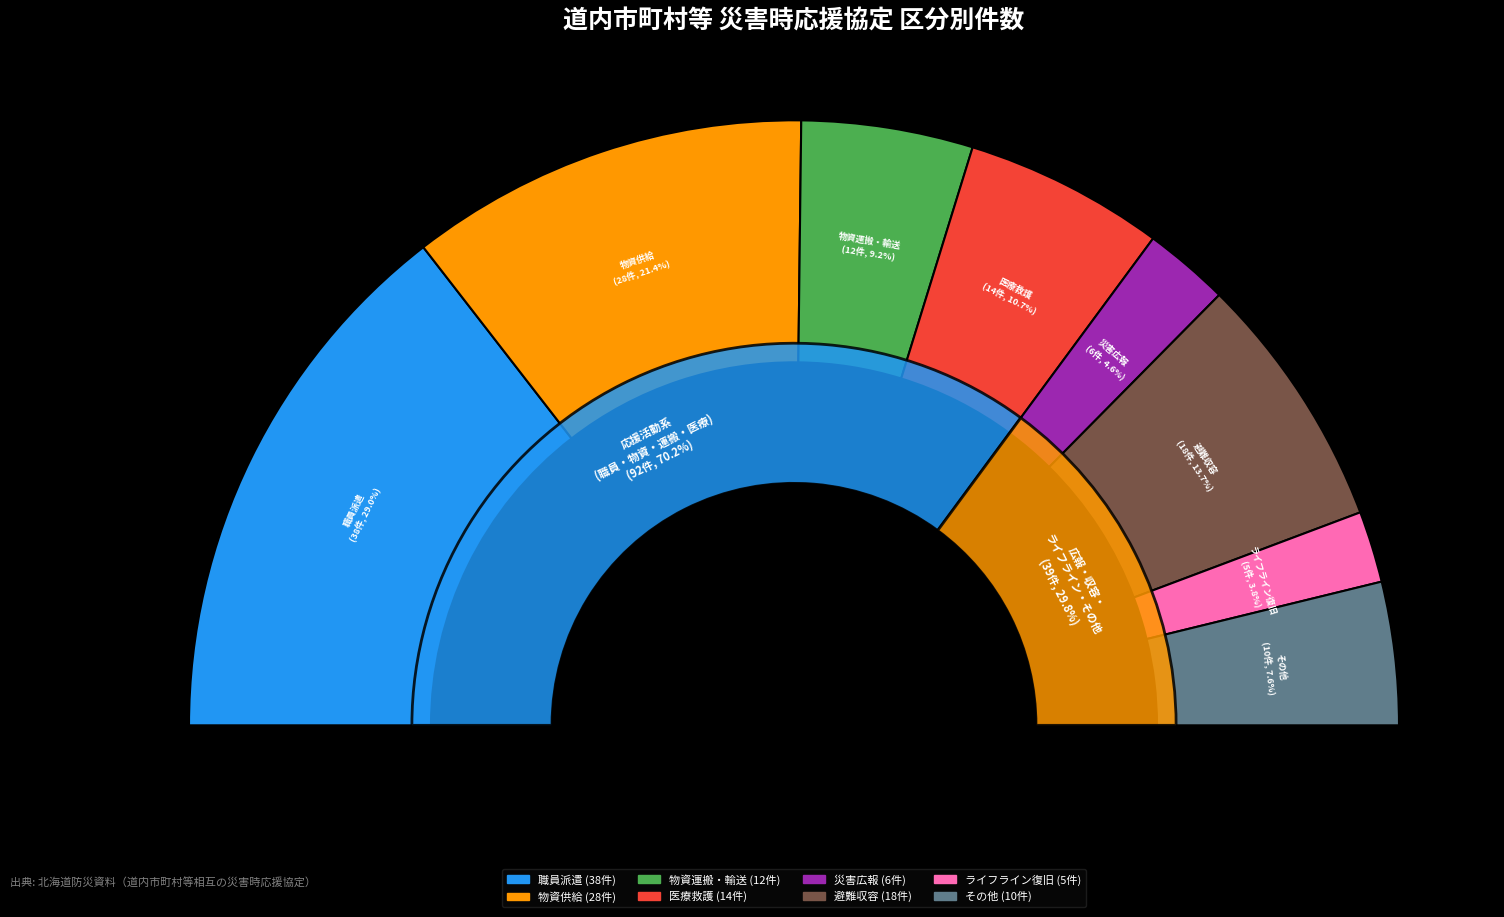

How many slices are in this pie chart?

8